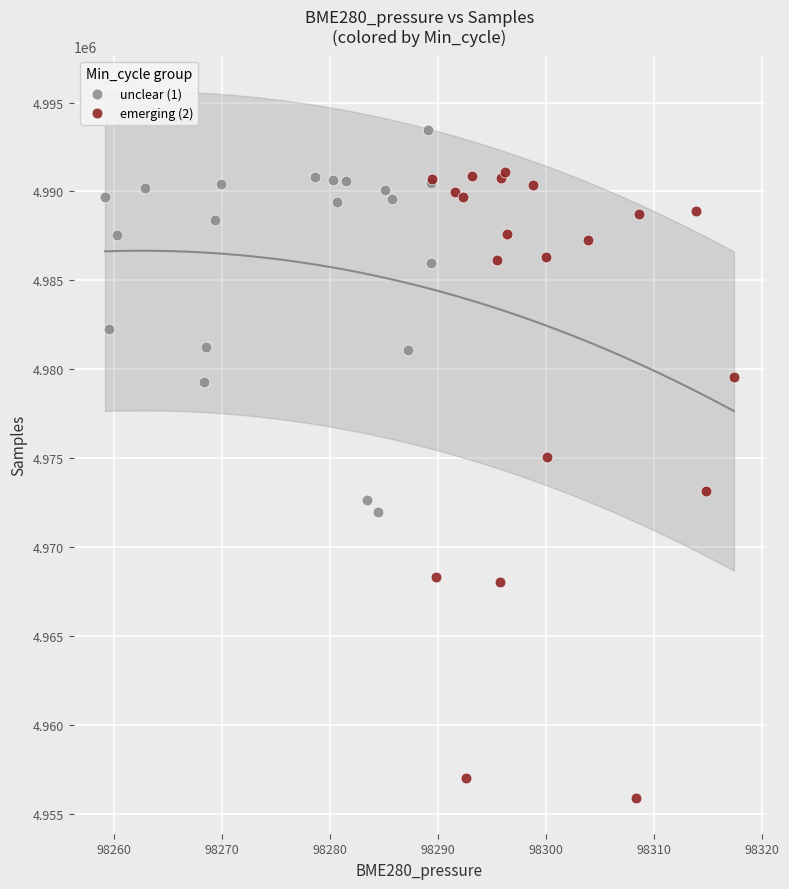

Which series has the largest Y range (max minus min)?

emerging (2)